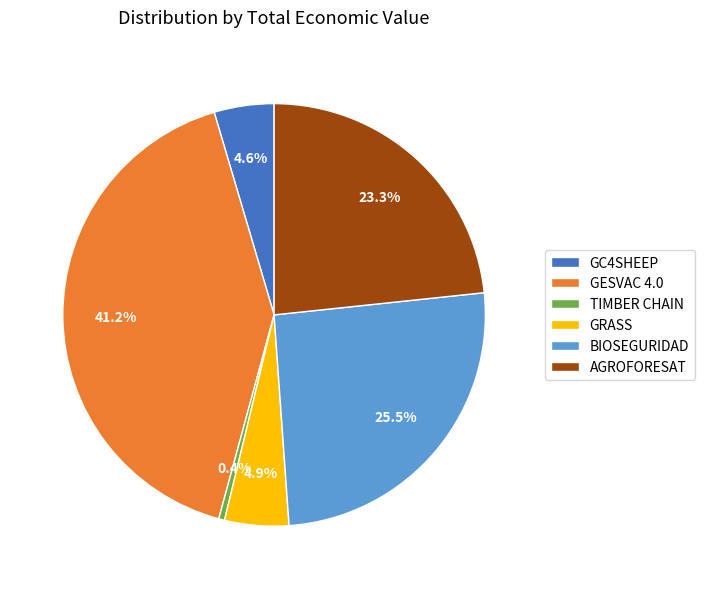

Approximately how many times larger is the value at GESVAC 4.0 compared to TIMBER CHAIN?

91.9